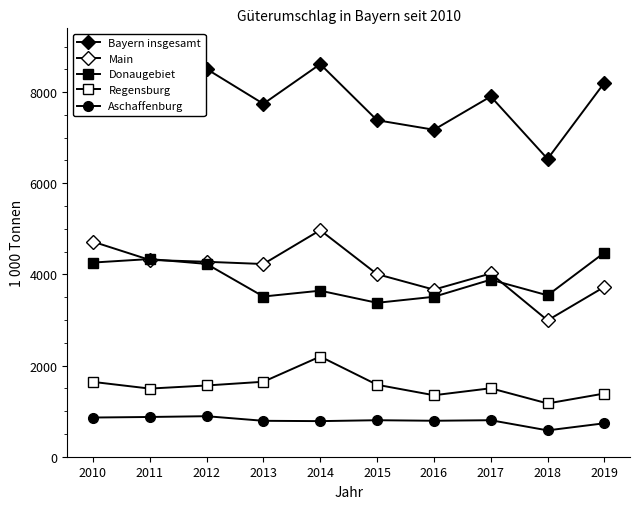

What is the spread (max minus min) of values at 2018?

5956